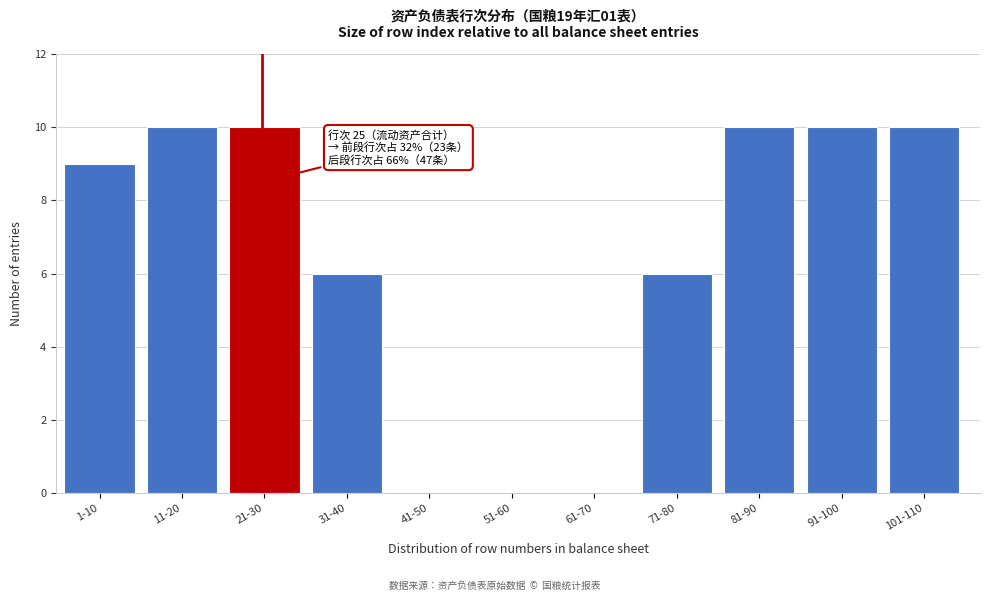

Reading left to right, list all the values displayed in this chart.

1-10=9	11-20=10	21-30=10	31-40=6	41-50=0	51-60=0	61-70=0	71-80=6	81-90=10	91-100=10	101-110=10